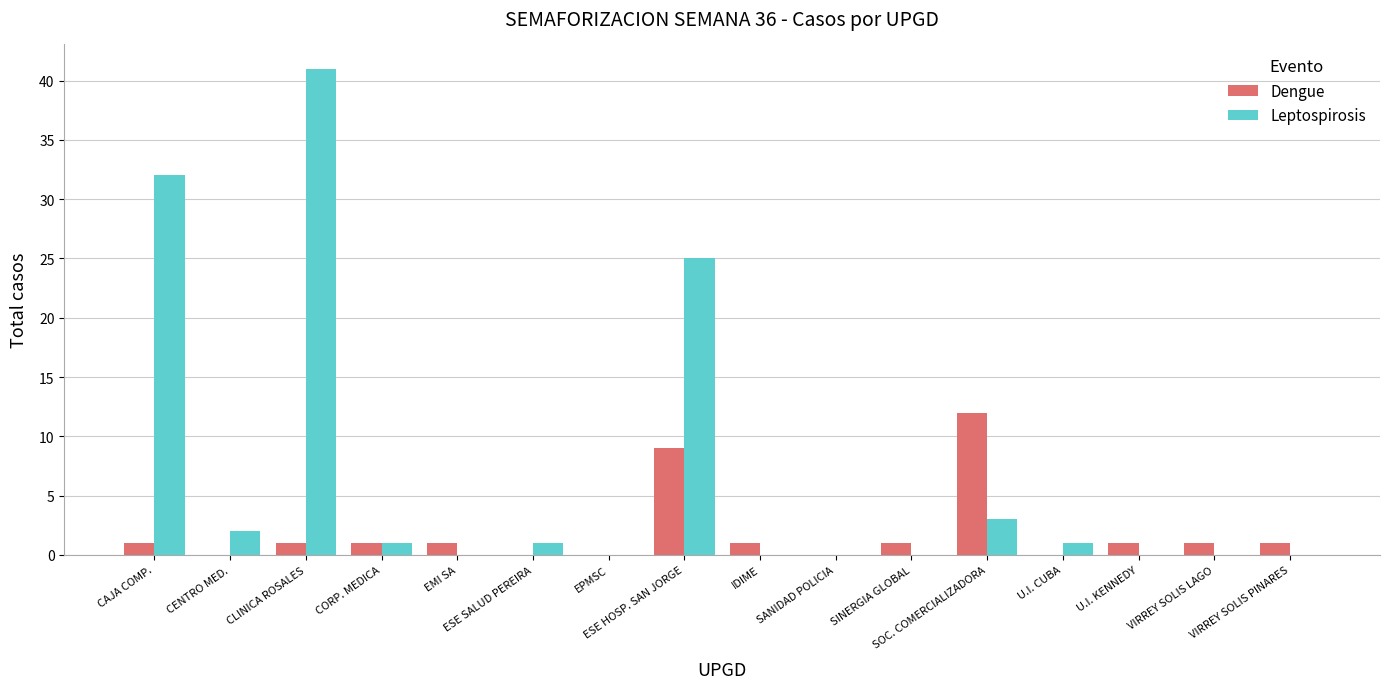

What is the sum of all Leptospirosis values?

106